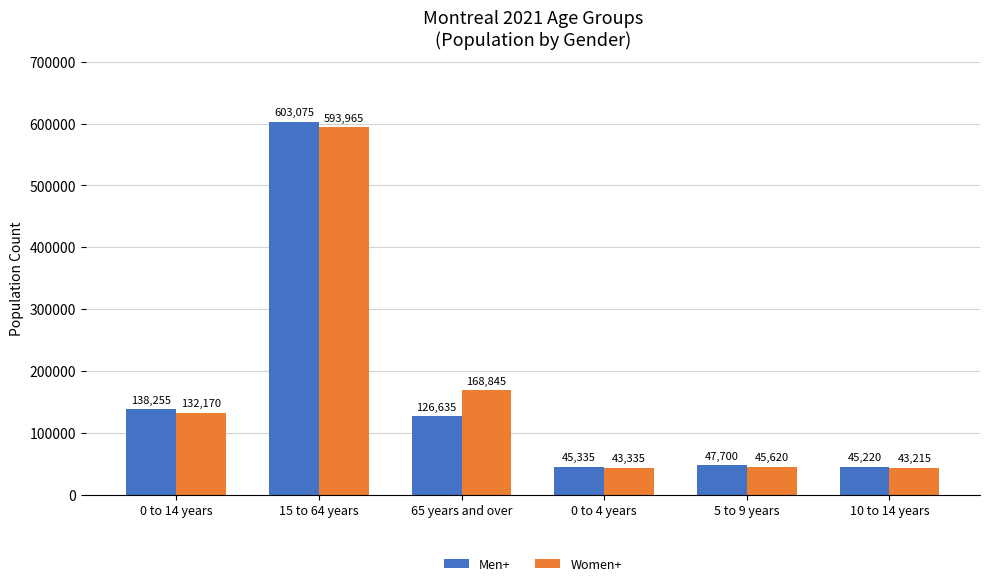

What is the sum of the Women+ values at 15 to 64 years and 5 to 9 years?

639585